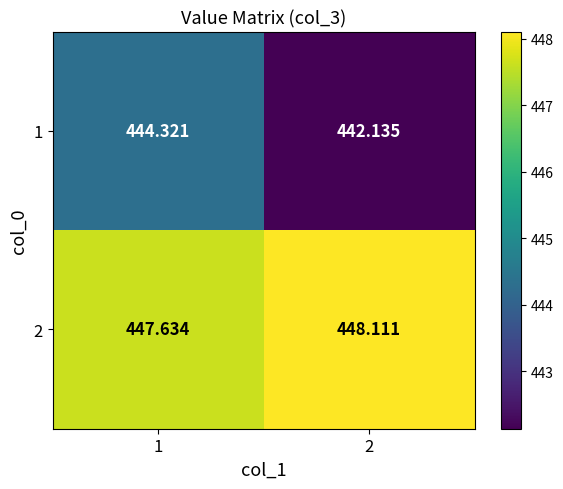

Is the value of 1 at 1 greater than the value of 2 at 1?

No